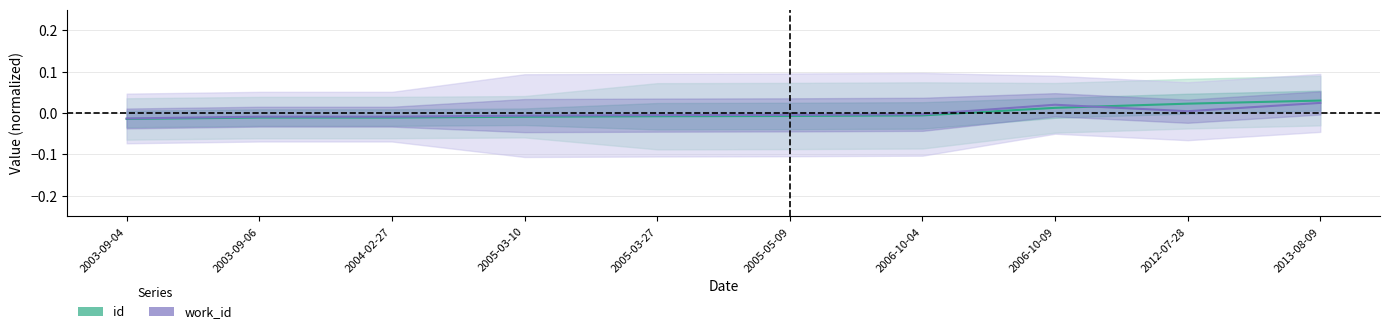

What position from the right is 2006-10-09?

3